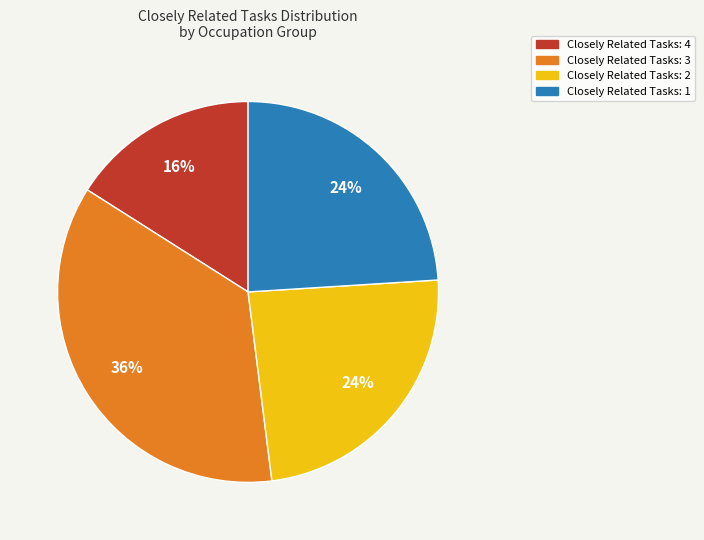

To the nearest percent, what is the difference between the largest and smallest slice percentages?

20%